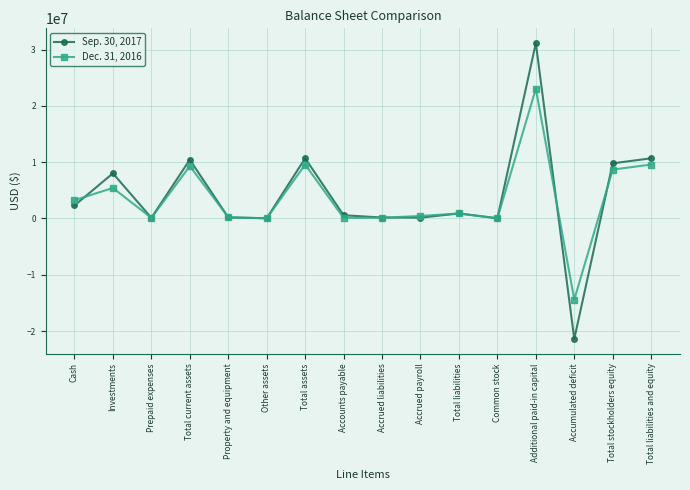

What is the highest value of the Dec. 31, 2016 series?

23072702